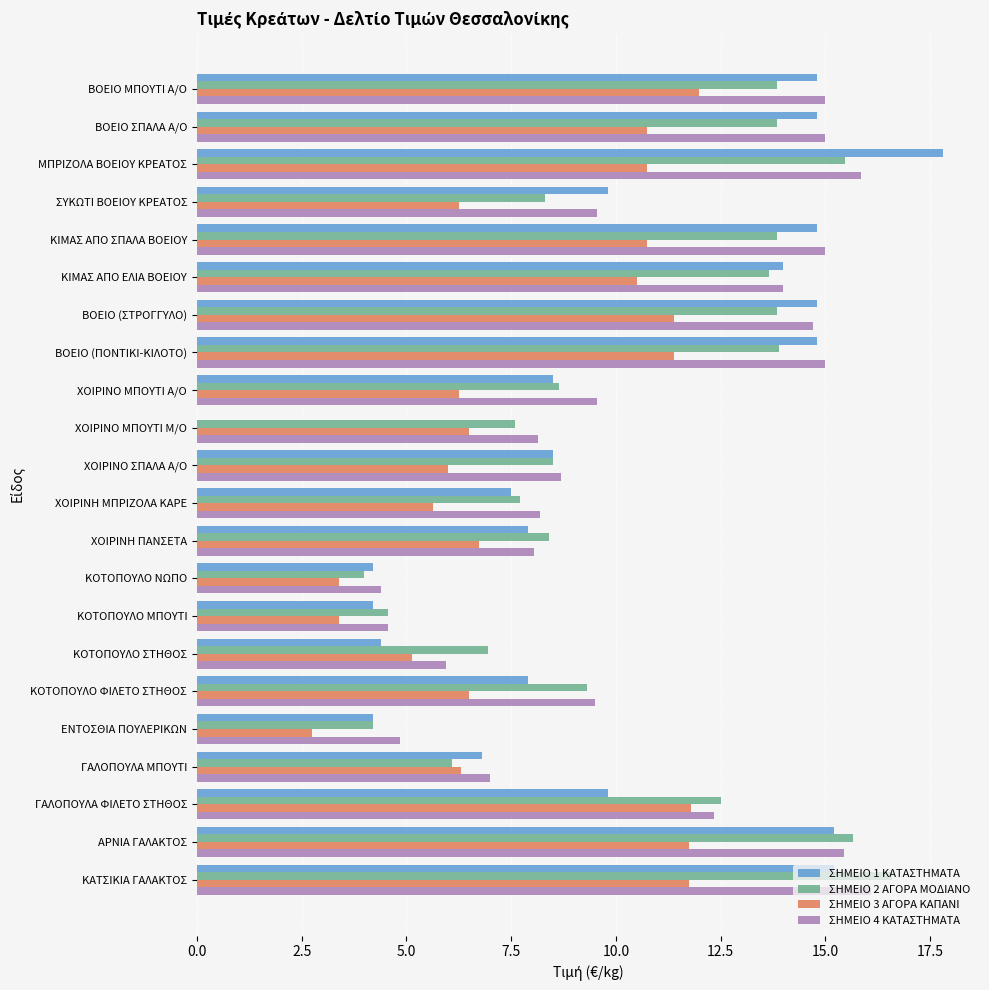

Which series changed the most between ΒΟΕΙΟ (ΣΤΡΟΓΓΥΛΟ) and ΚΟΤΟΠΟΥΛΟ ΜΠΟΥΤΙ?

ΣΗΜΕΙΟ 1 ΚΑΤΑΣΤΗΜΑΤΑ